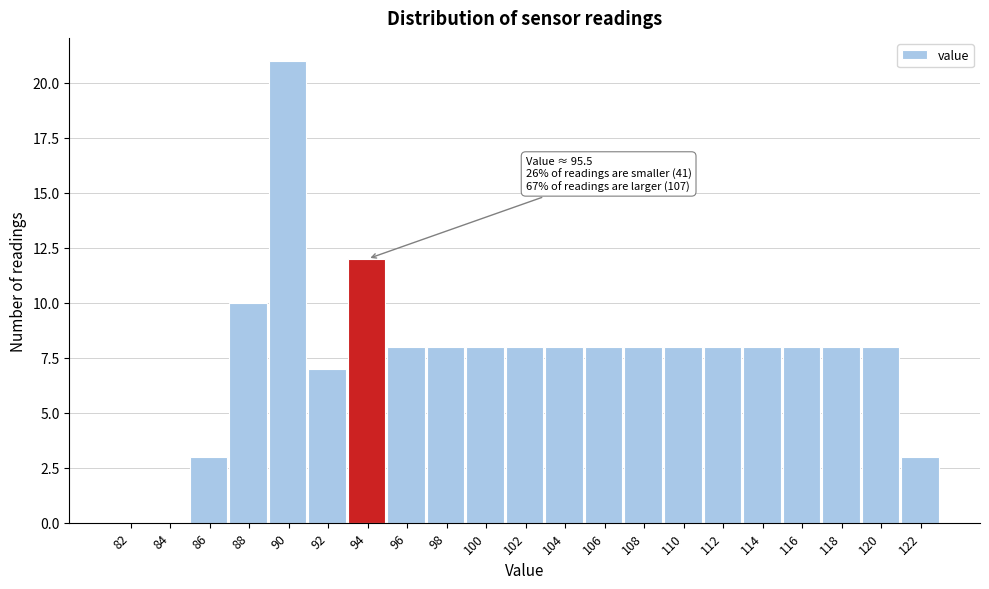

Reading right to left, extract all data points from this chart.

122=3	120=8	118=8	116=8	114=8	112=8	110=8	108=8	106=8	104=8	102=8	100=8	98=8	96=8	94=12	92=7	90=21	88=10	86=3	84=0	82=0